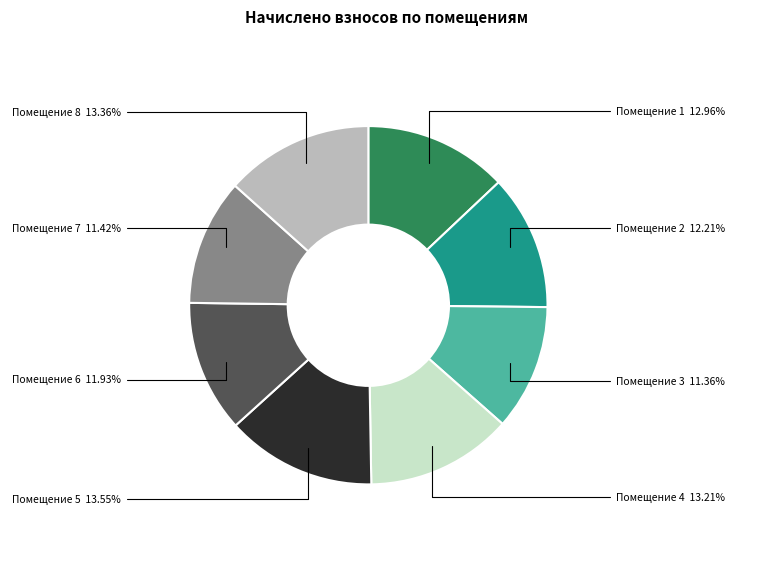

Is there any slice that represents more than half of the pie?

No